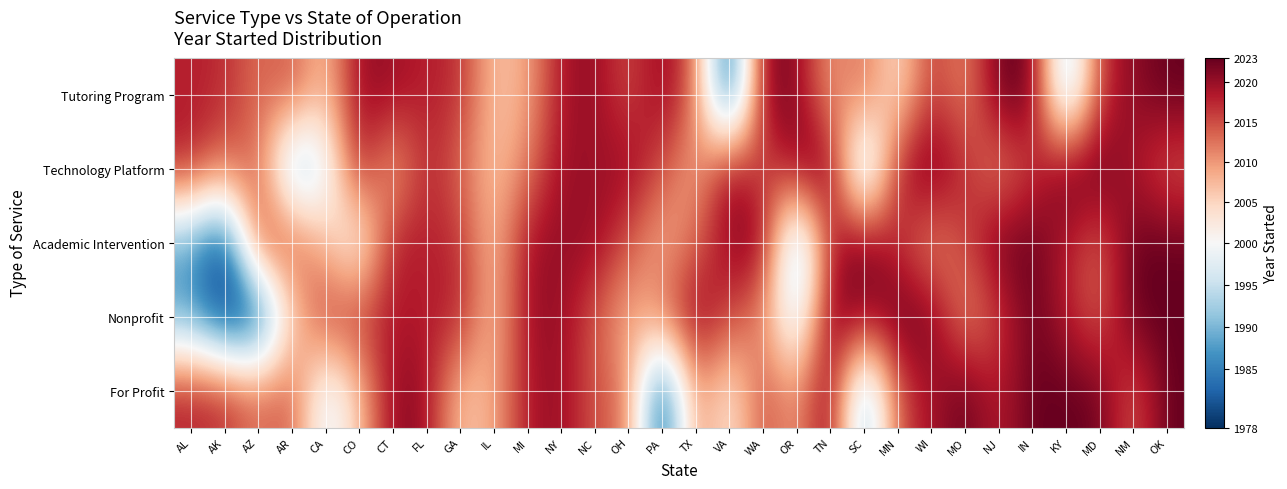

How many distinct data groups are displayed?

5